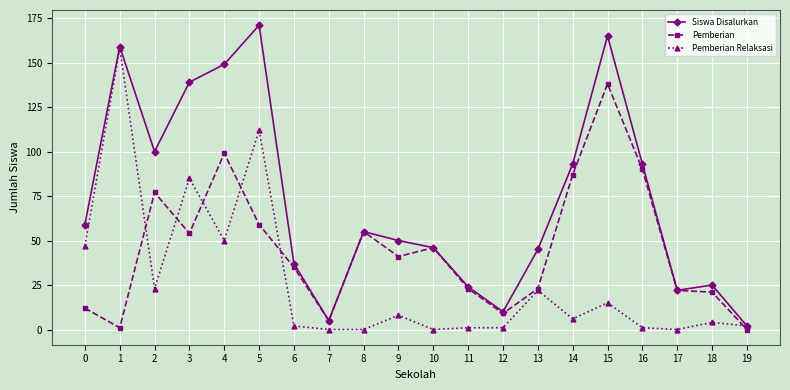

List the series in order of their peak value, lowest first.

Pemberian, Pemberian Relaksasi, Siswa Disalurkan